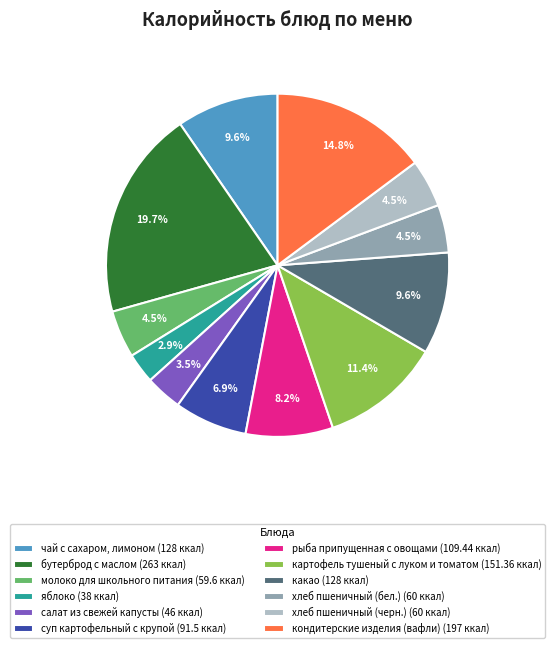

To the nearest percent, what is the difference between the бутерброд с маслом and картофель тушеный с луком и томатом slice percentages?

8%